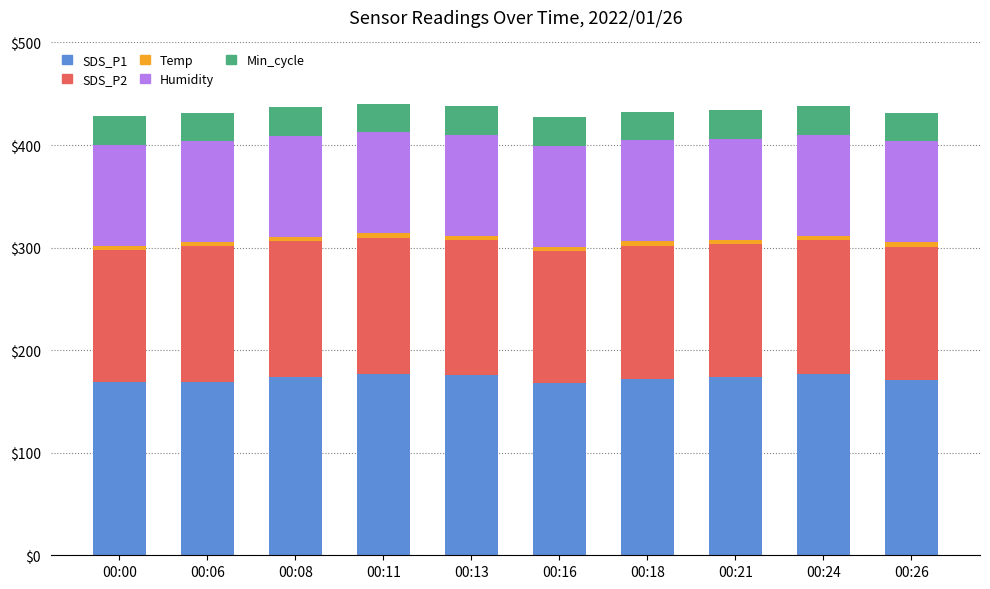

What is the highest value of the SDS_P1 series?

176.8